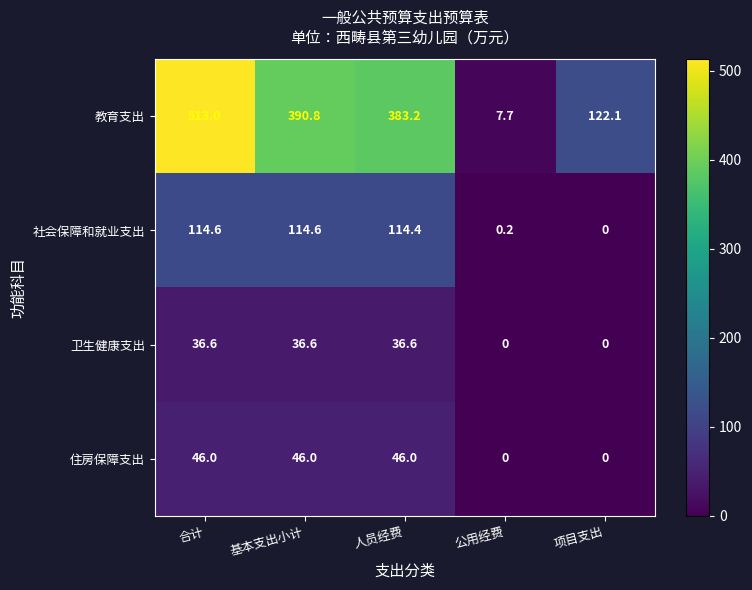

Which category has the highest value across all series?

合计